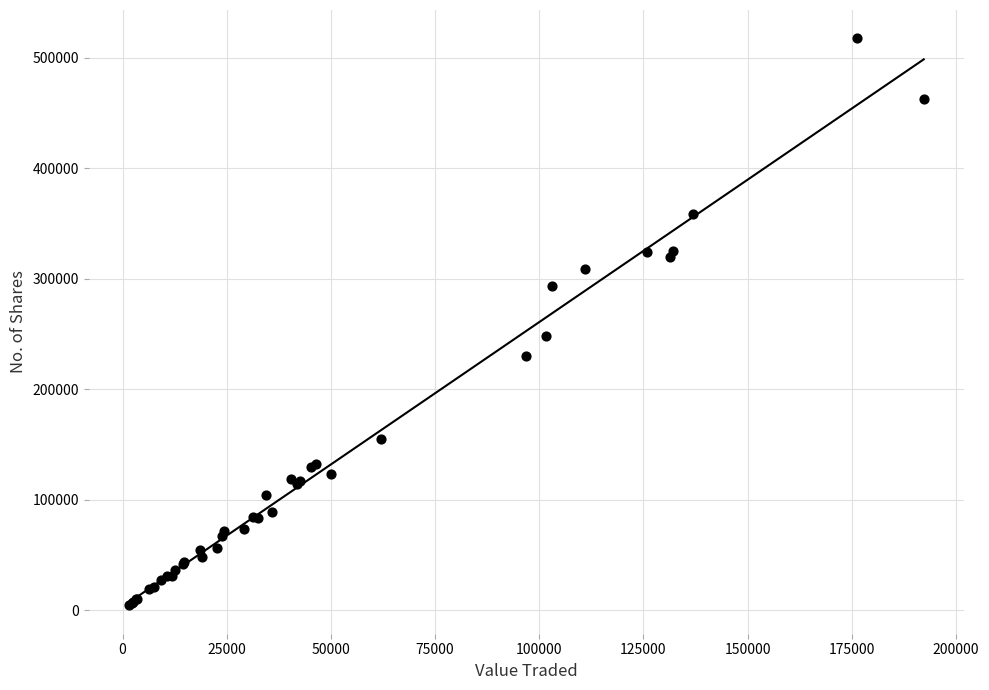

What Y value in the scatter plot is closest to 261032?

247848